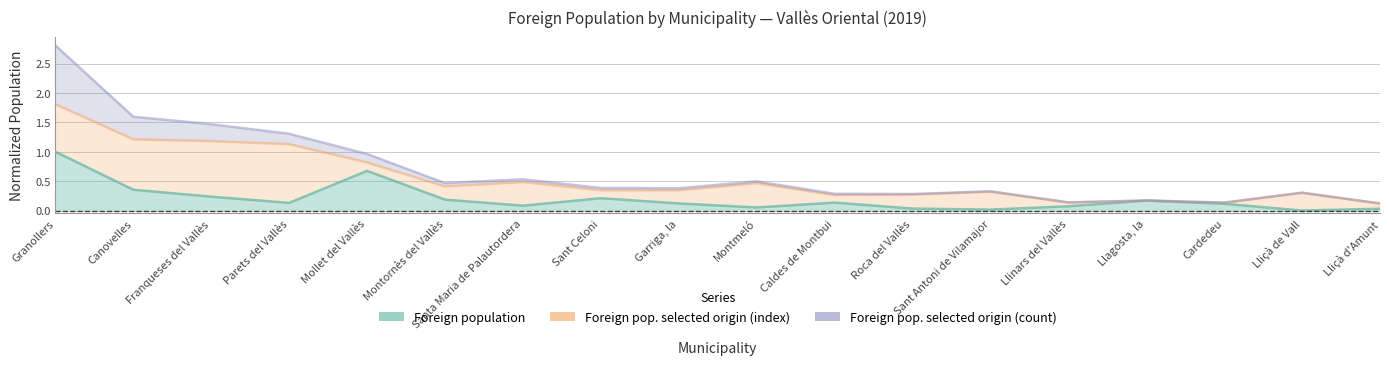

What is the difference between the Foreign pop. selected origin (index) values at Llinars del Vallès and Lliçà de Vall?

0.2